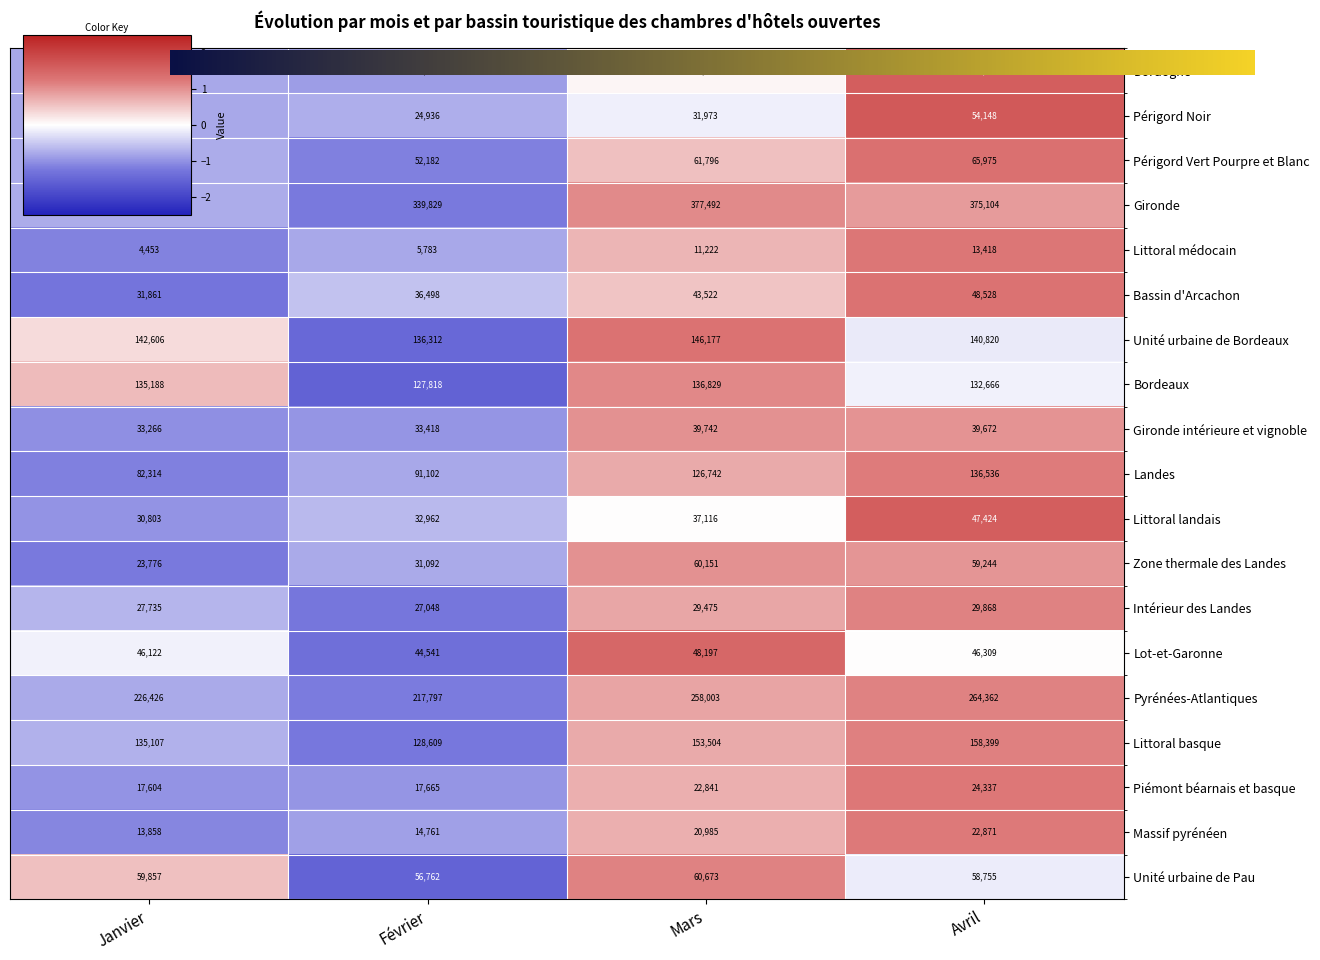

Between Février and Avril, which series saw the biggest shift?

Pyrénées-Atlantiques